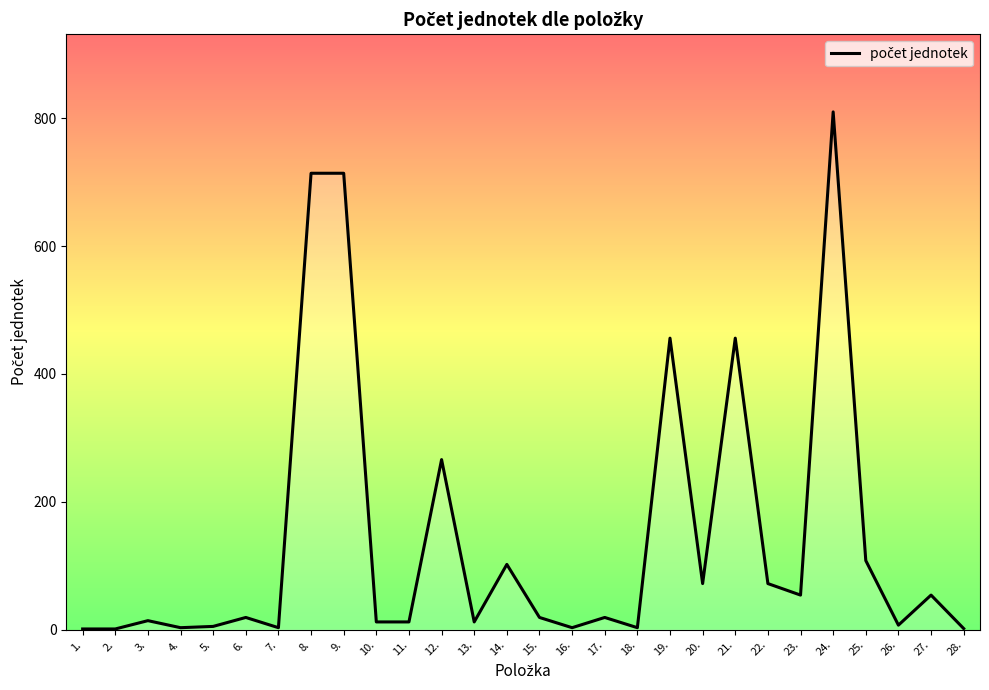

What is the sum of the values at 24. and 9.?

1524.0